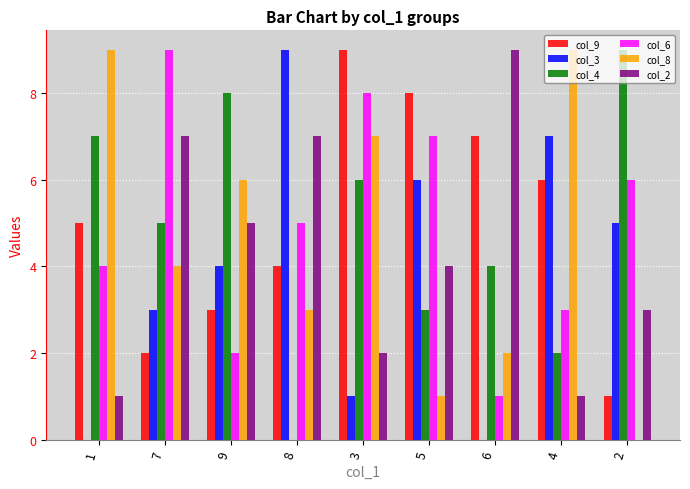

What is the total value across all series at 4?

28